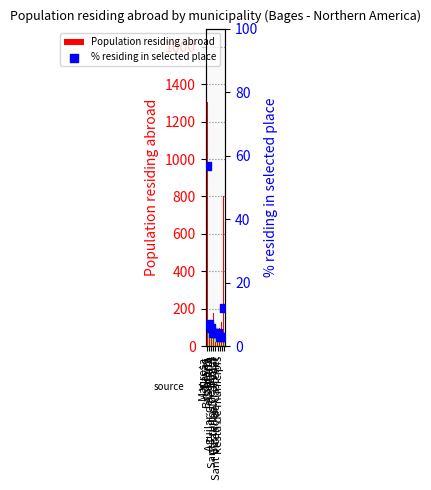

Which series has the largest total across all categories?

Population residing abroad